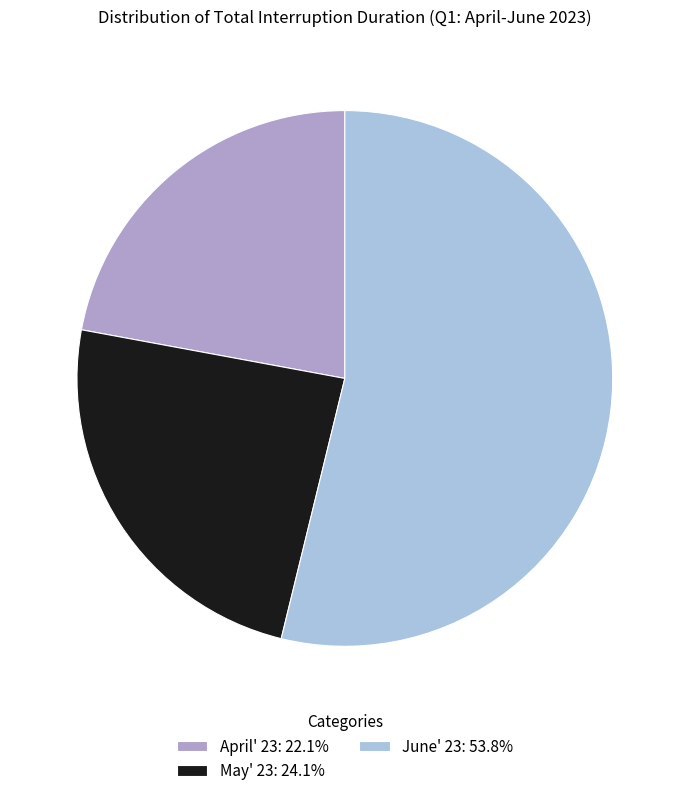

Is the sum of May' 23 and June' 23 greater than half?

Yes